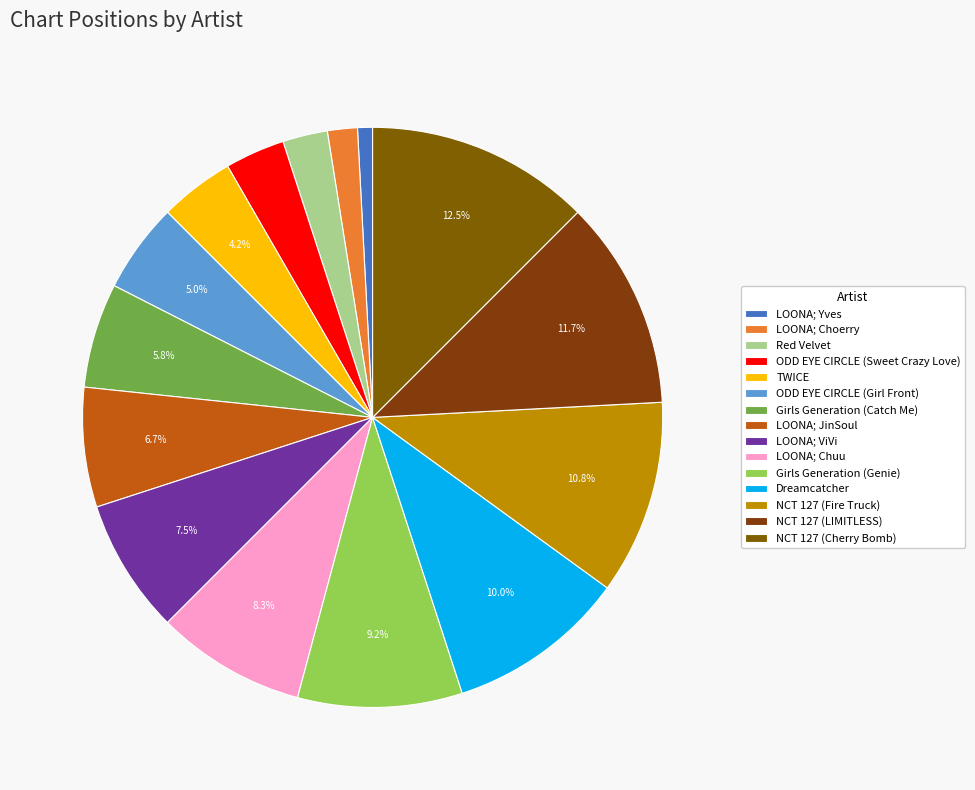

What is the smallest slice in the pie chart?

LOONA; Yves